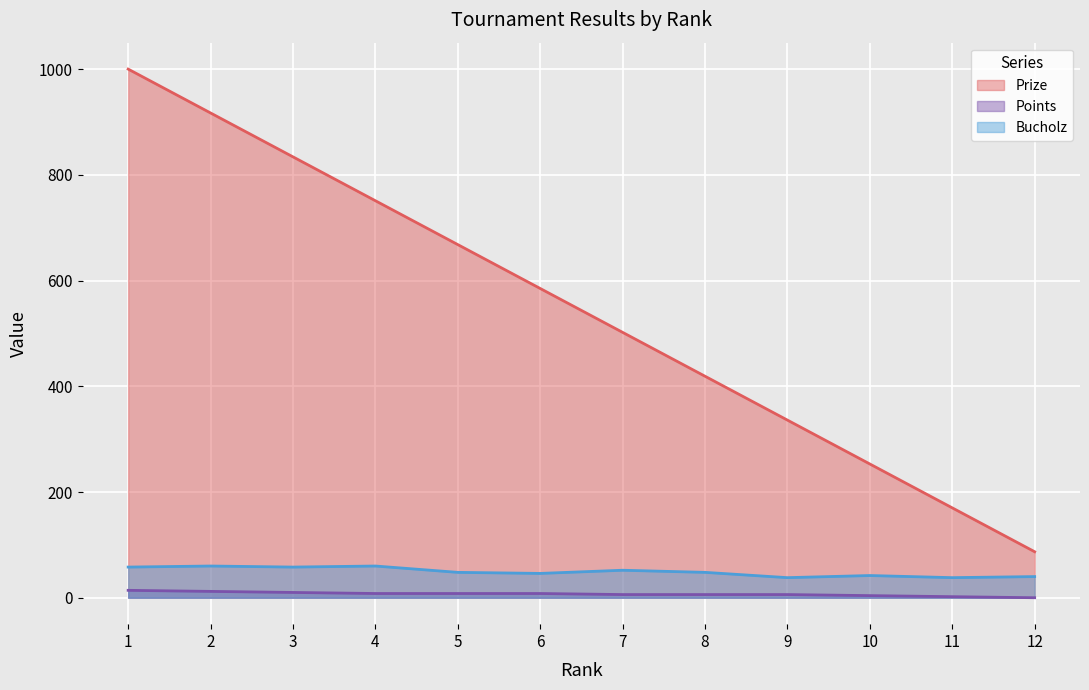

Reading left to right, list all the values displayed in this chart.

Prize: 1=1000	2=917	3=834	4=751	5=668	6=585	7=502	8=419	9=336	10=253	11=170	12=87
Points: 1=14	2=12	3=10	4=8	5=8	6=8	7=6	8=6	9=6	10=4	11=2	12=0
Bucholz: 1=58	2=60	3=58	4=60	5=48	6=46	7=52	8=48	9=38	10=42	11=38	12=40